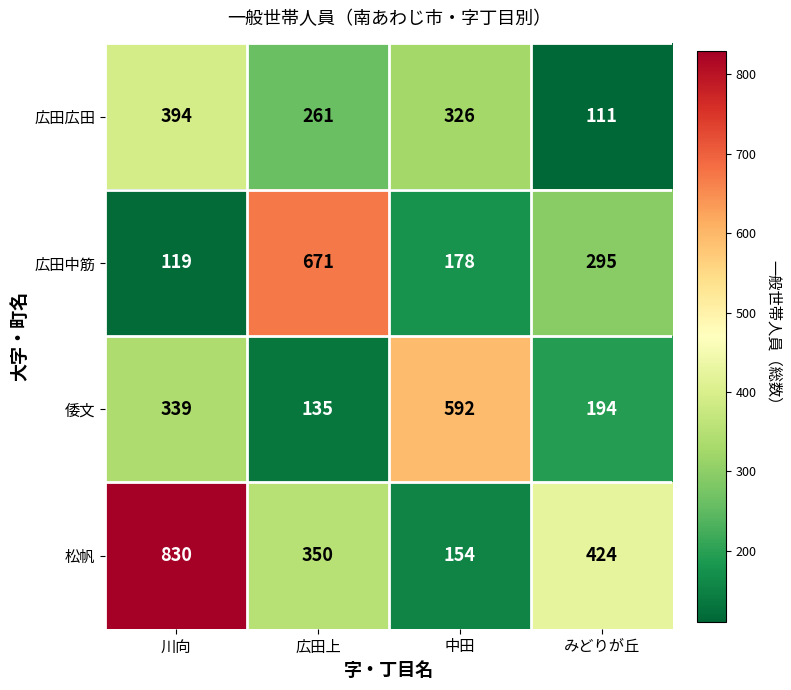

Count the 松帆 values in the range 350 to 830.

3